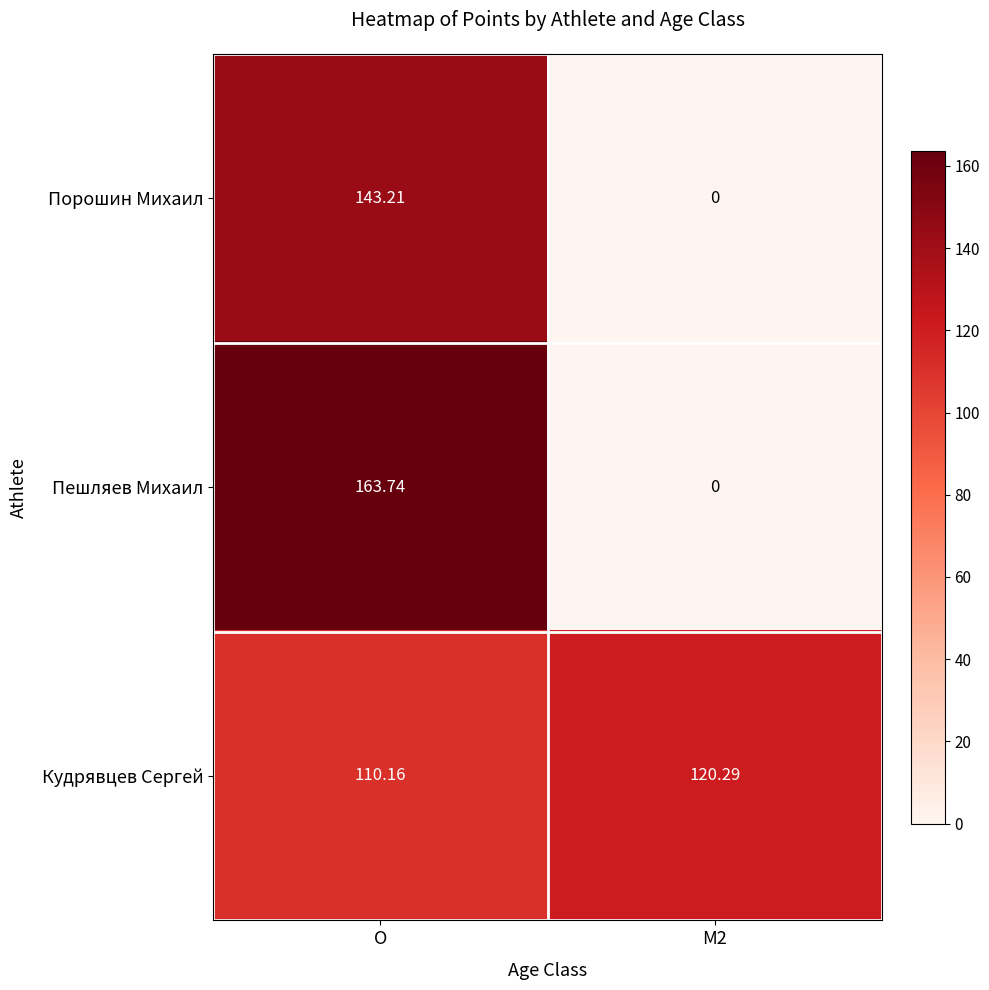

Rank the series by their maximum value, from highest to lowest.

Пешляев Михаил, Порошин Михаил, Кудрявцев Сергей